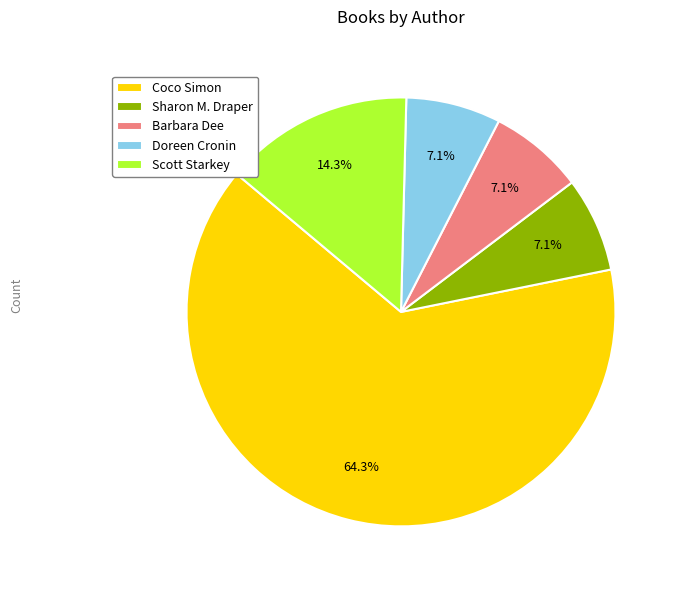

What is the majority slice?

Coco Simon